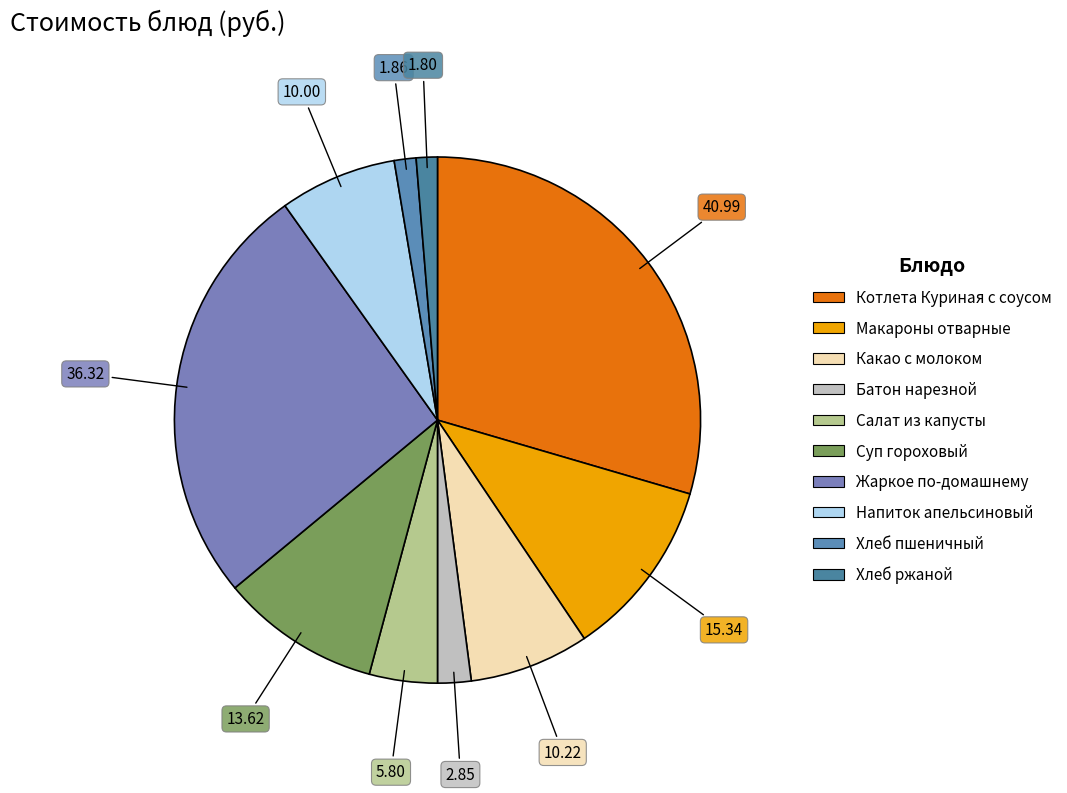

The Какао с молоком slice represents 18% of the pie. True or false?

False